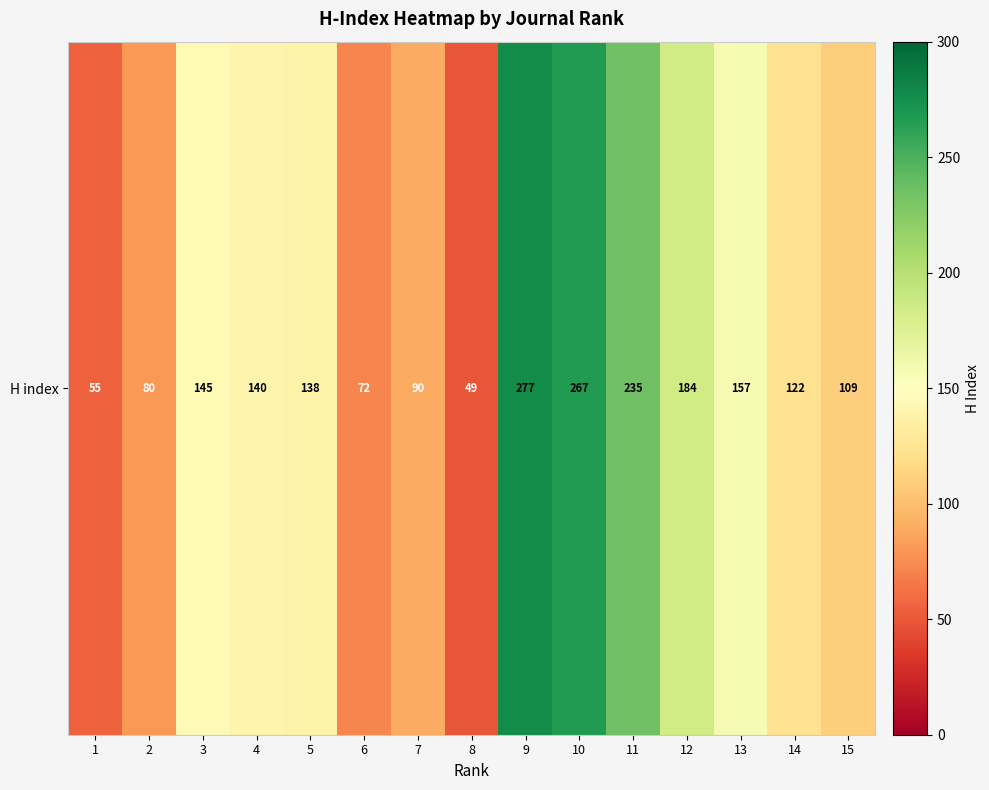

What is the maximum value shown in the chart?

277